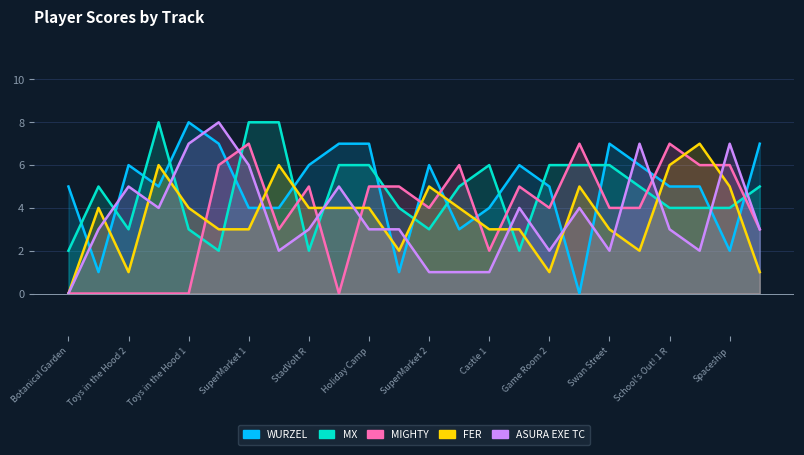

How many times do FER and ASURA EXE TC cross each other?

13